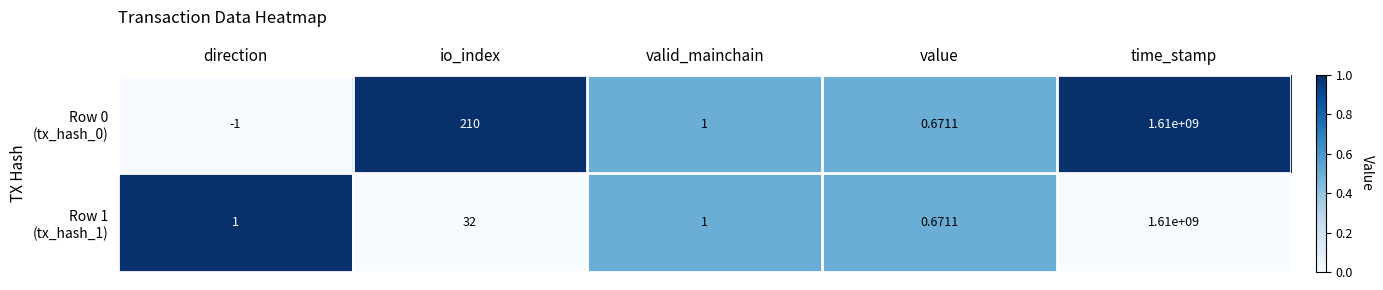

Which has a higher value, valid_mainchain or value?

valid_mainchain